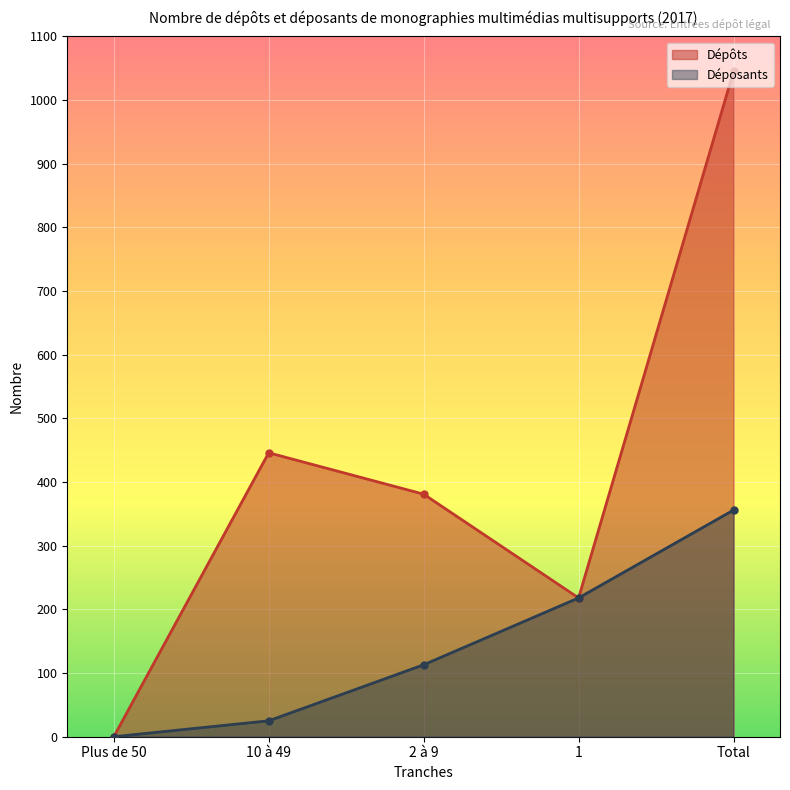

How many lines are shown in the chart?

2